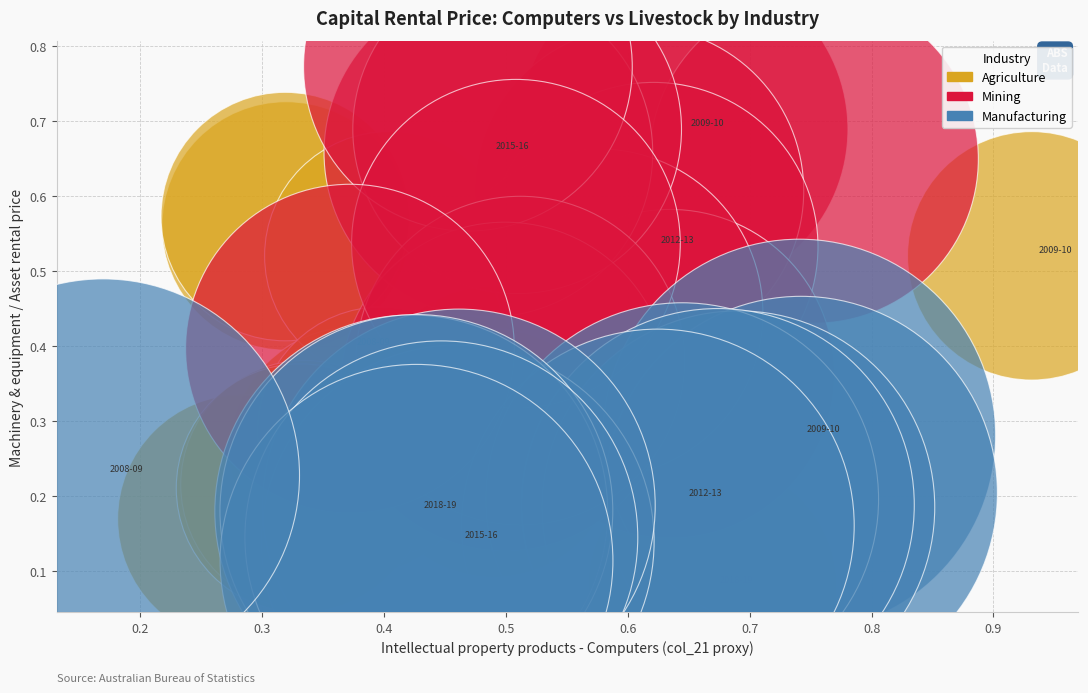

Which series contains the highest Y value?

Mining